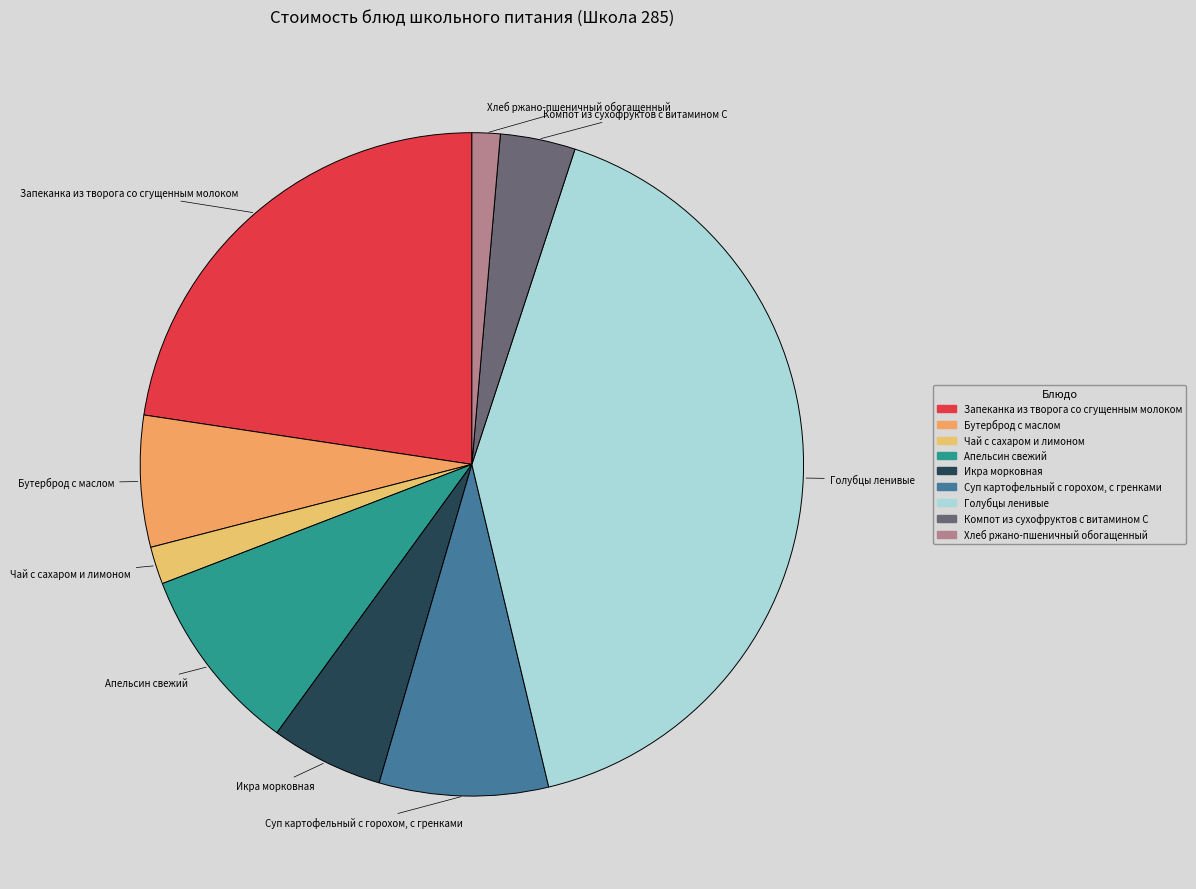

Approximately how many times larger is the value at Компот из сухофруктов с витамином С compared to Голубцы ленивые?

0.1